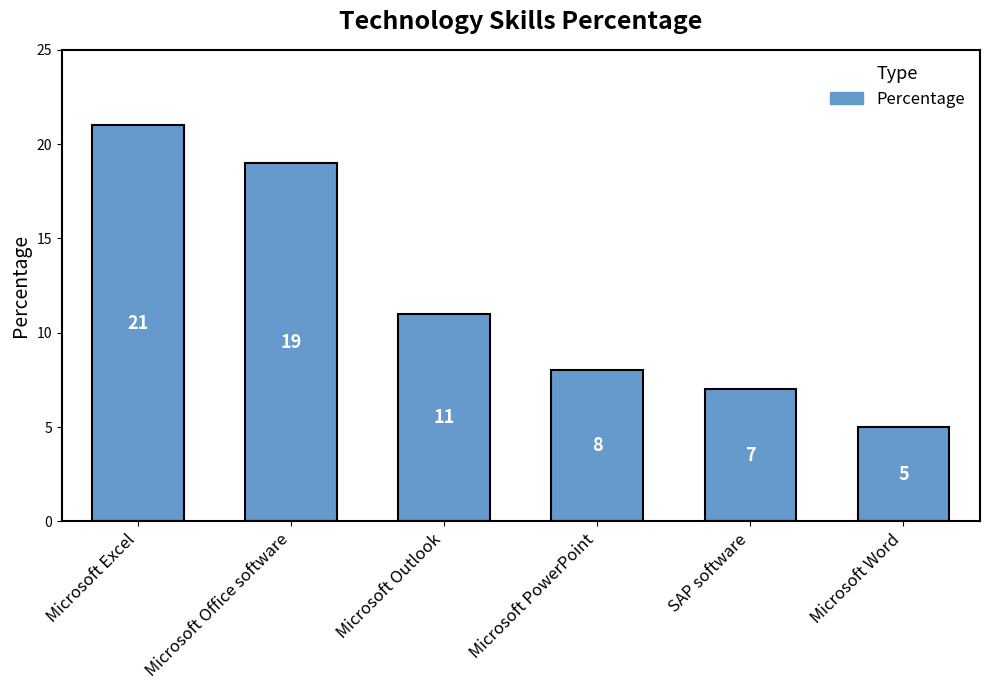

How many bars are there in total?

6